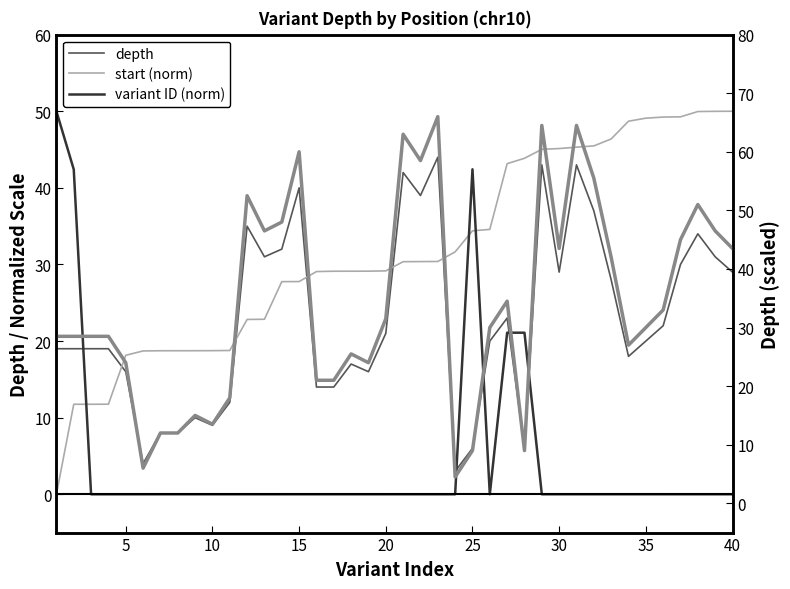

How many categories are shown in the chart?

40